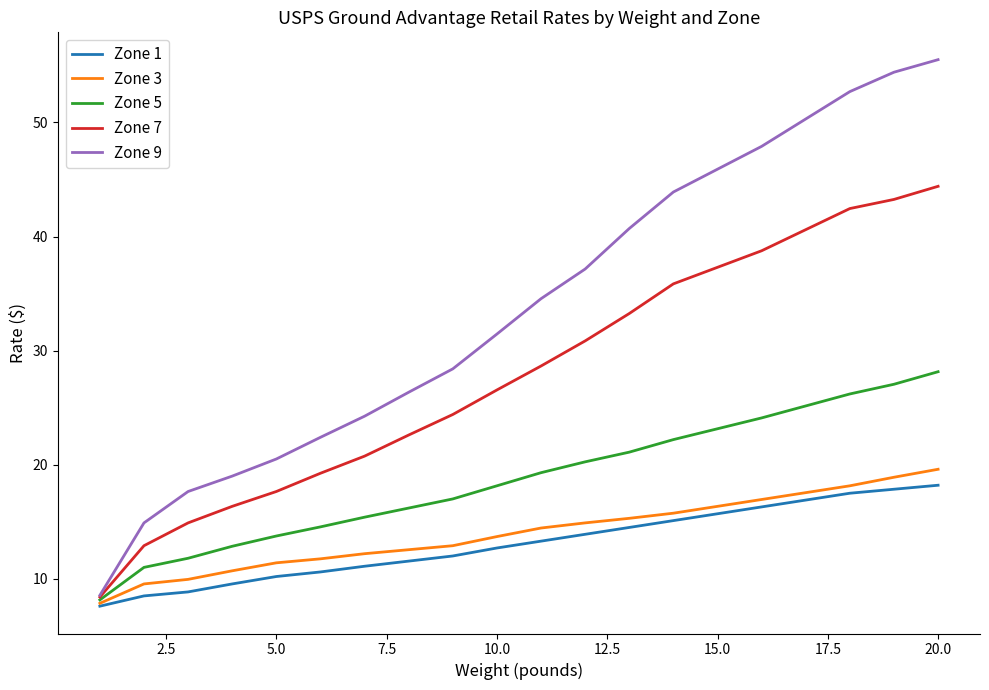

How many lines are shown in the chart?

5